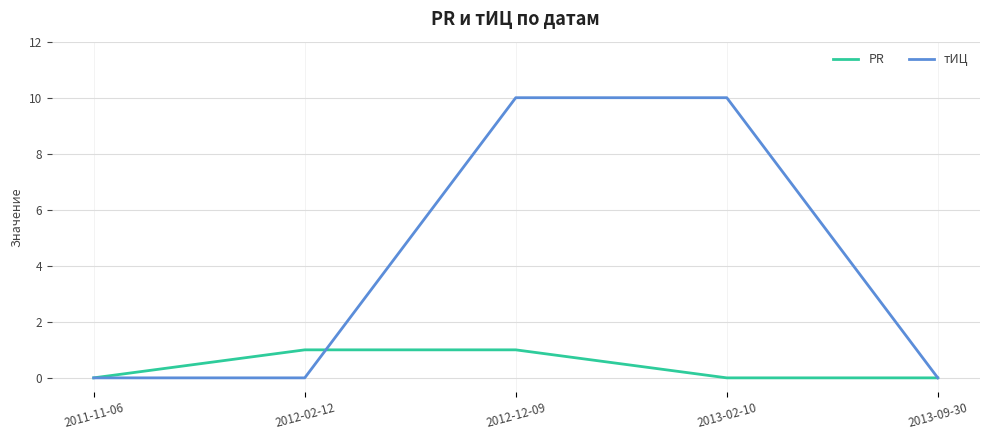

True or false: PR has more than 1 interior local peaks.

False